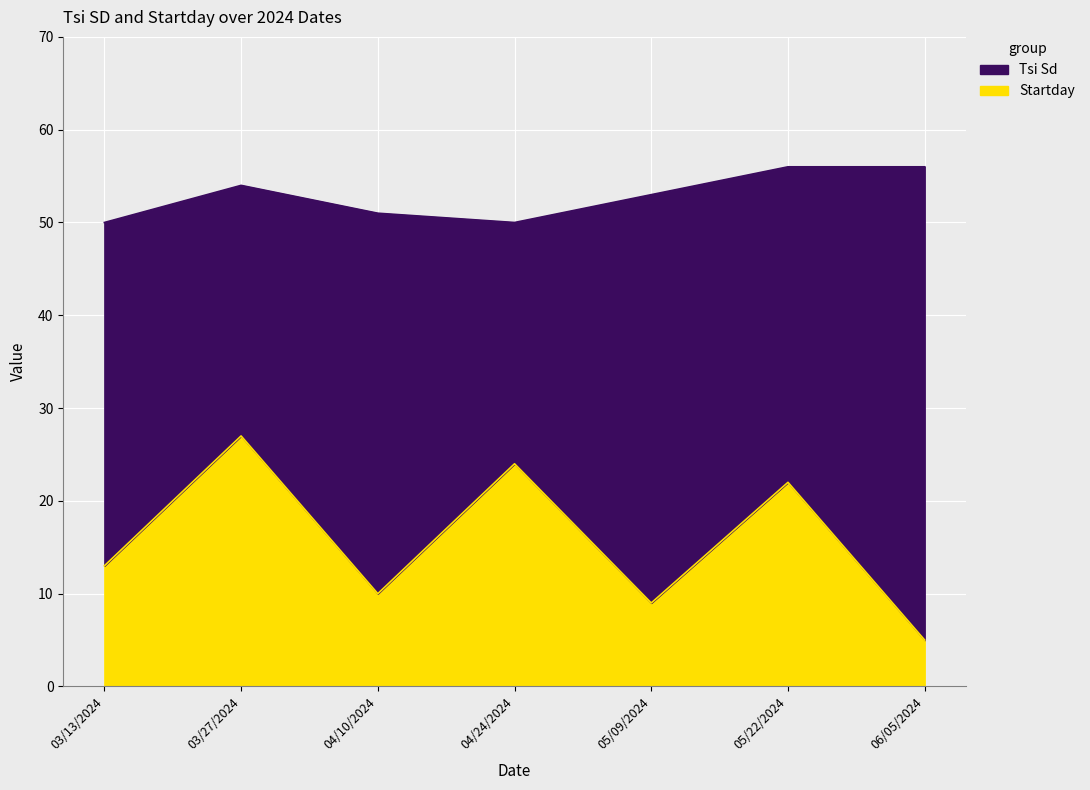

Which has a higher value, 06/05/2024 or 04/10/2024?

06/05/2024